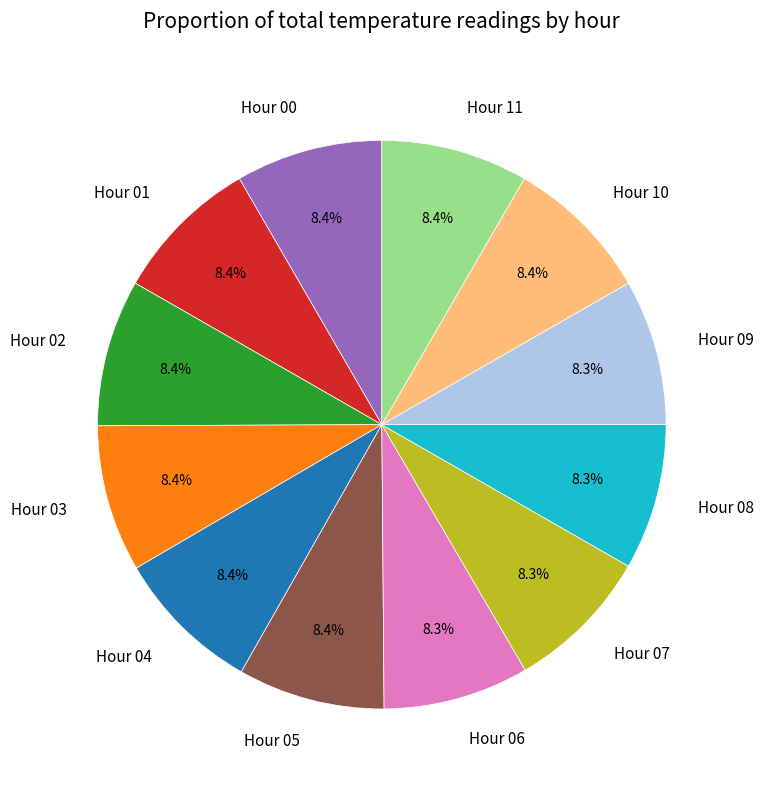

Does Hour 04 represent more than half of the total?

No